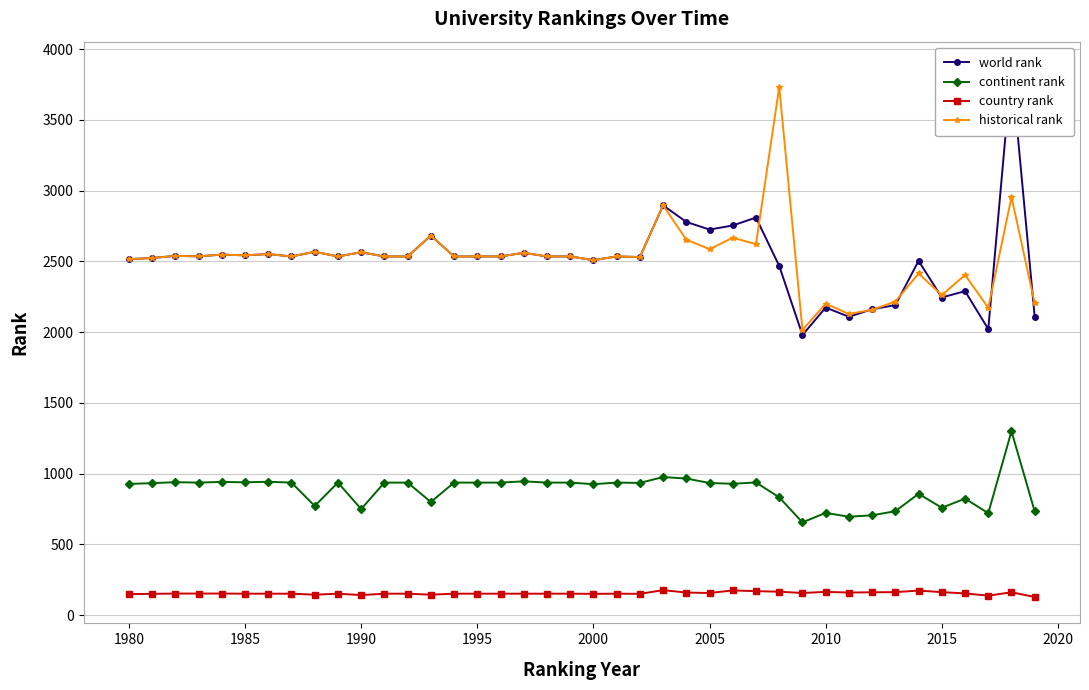

True or false: historical rank has a value of 3326.6 at 1980.

False